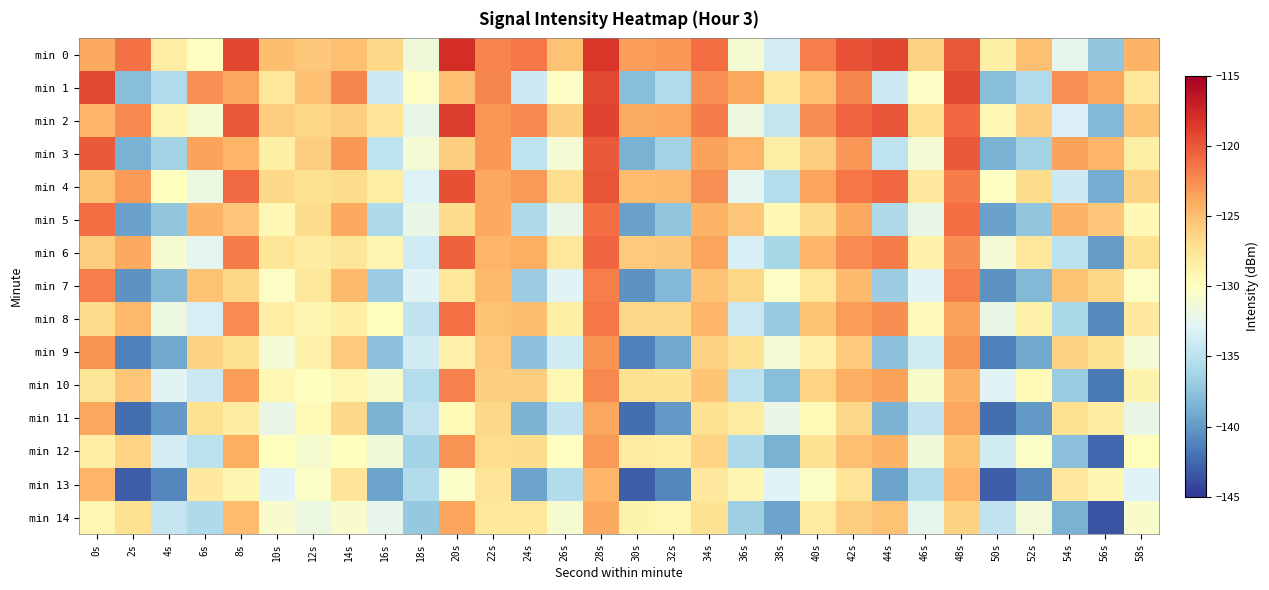

At which category is the sum across all series the highest?

28s